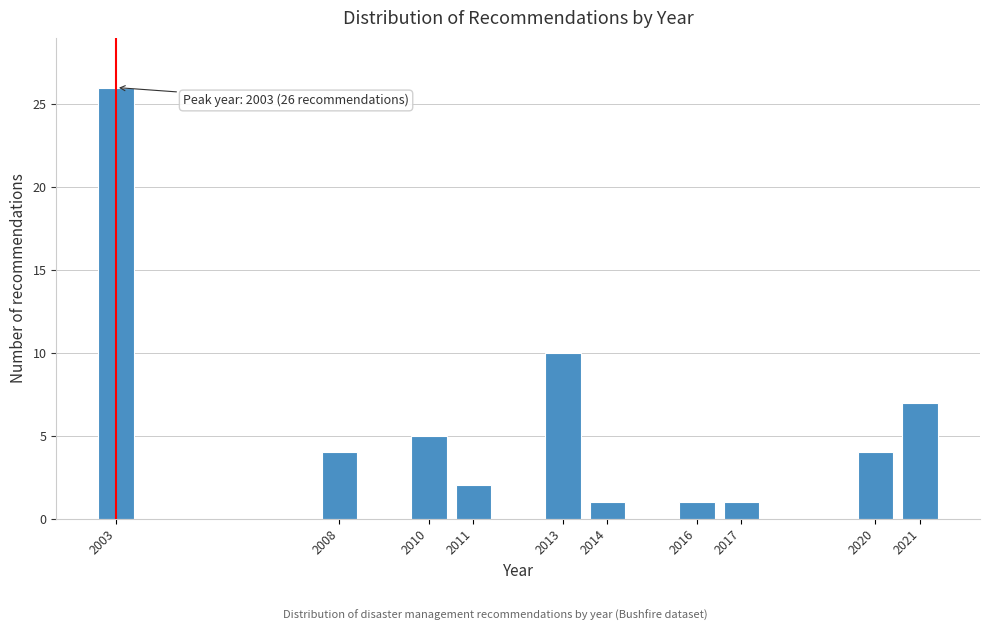

Reading right to left, list all the values displayed in this chart.

2021=7	2020=4	2017=1	2016=1	2014=1	2013=10	2011=2	2010=5	2008=4	2003=26